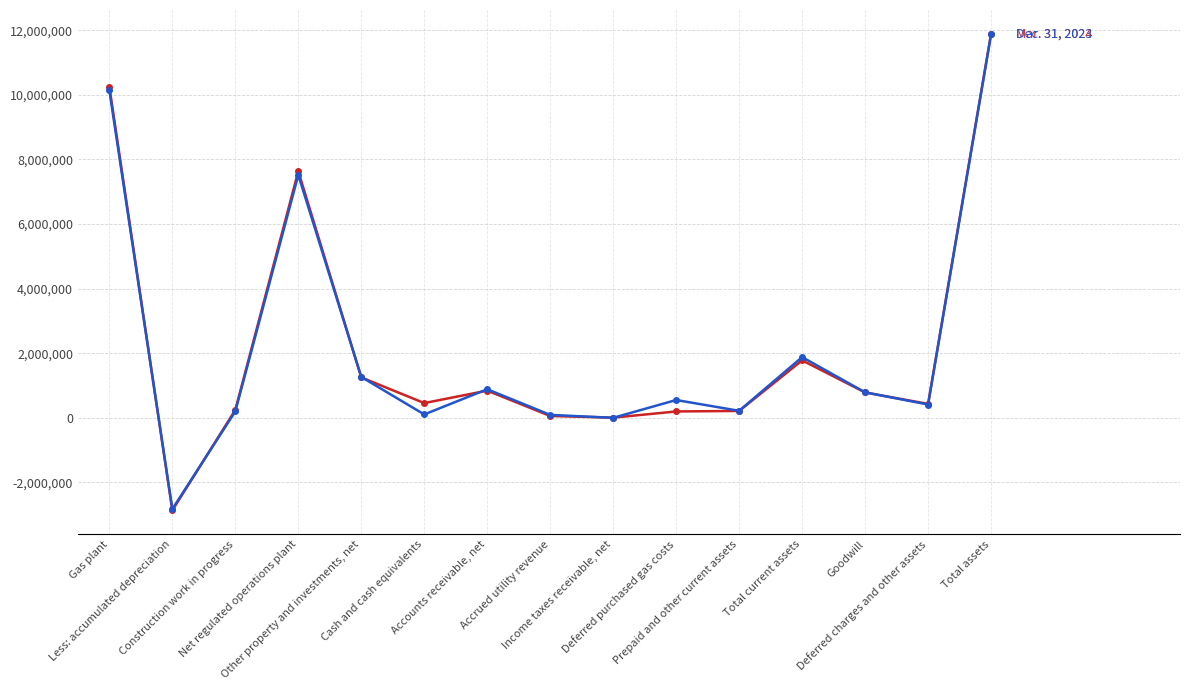

What is the smallest value displayed?

-2863941